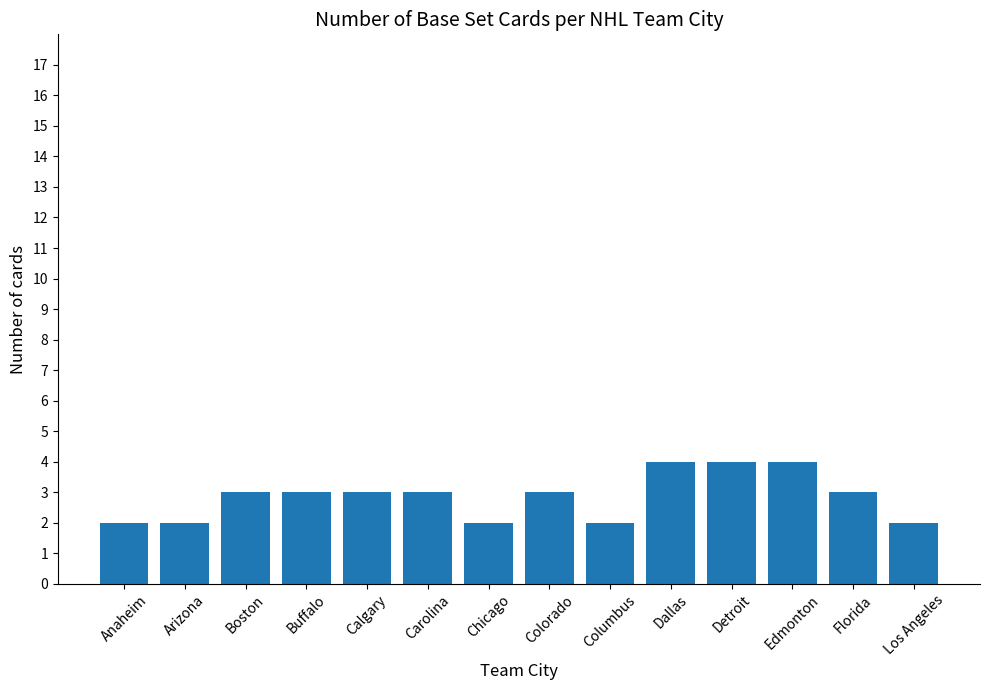

What is the change in value from Arizona to Calgary?

+1